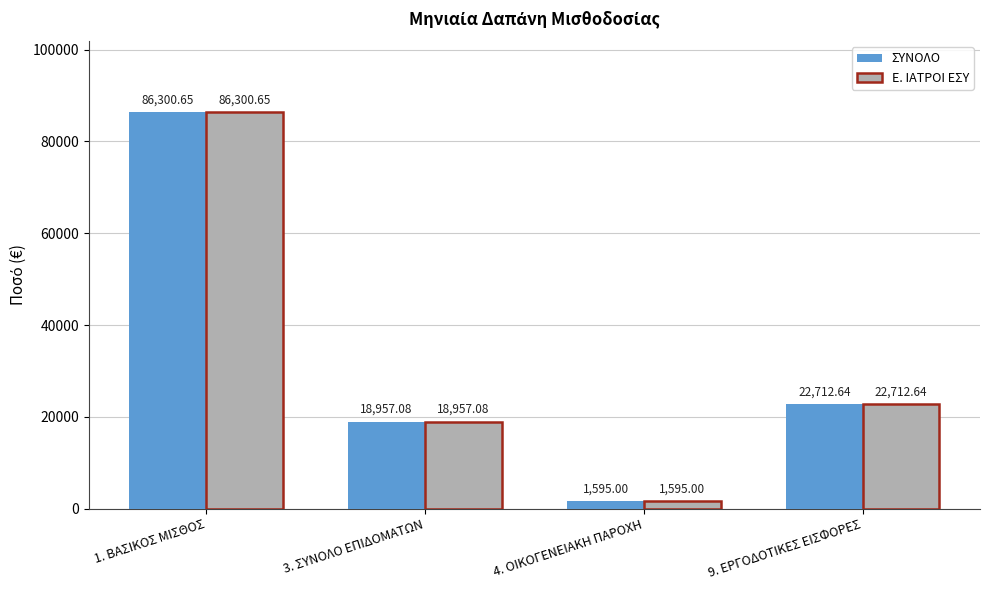

True or false: Ε. ΙΑΤΡΟΙ ΕΣΥ has a value of 22712.6 at 9. ΕΡΓΟΔΟΤΙΚΕΣ ΕΙΣΦΟΡΕΣ.

True